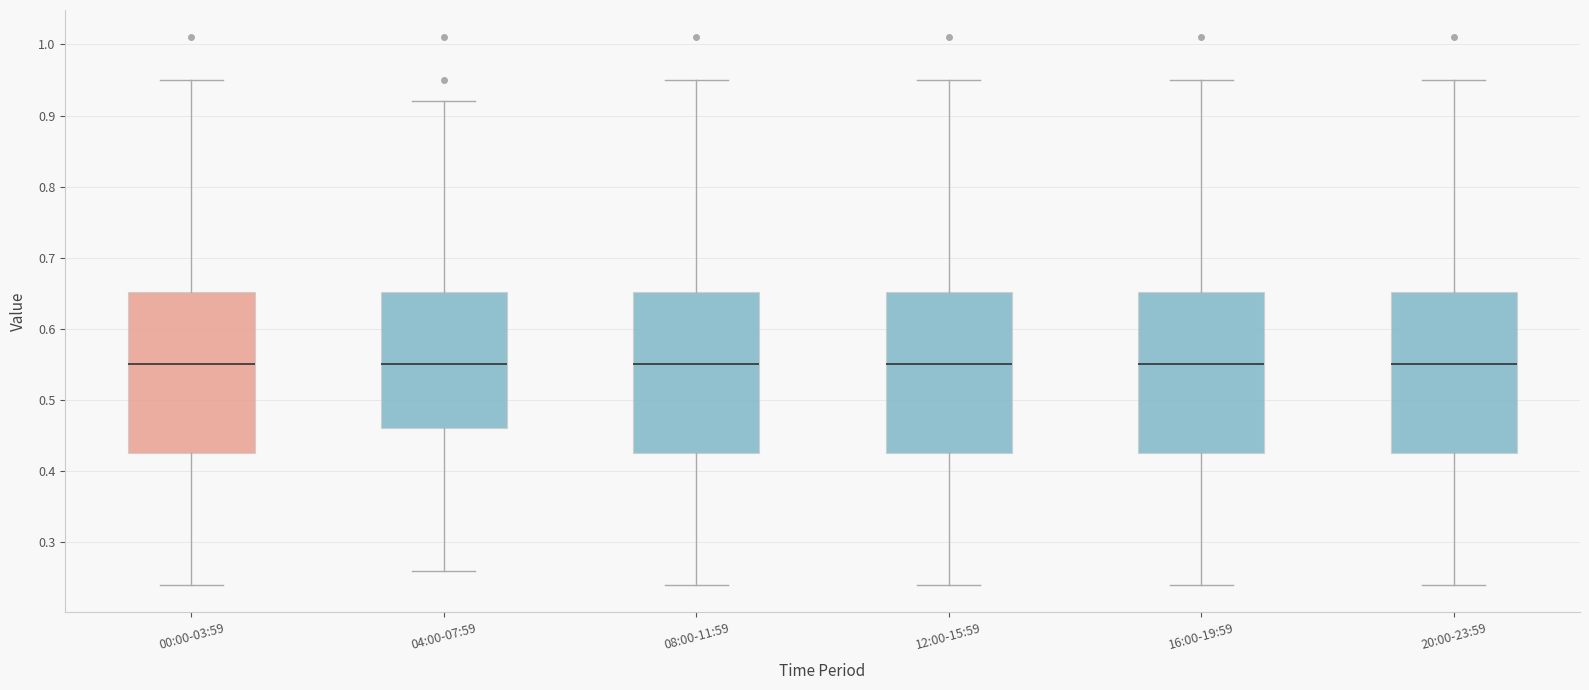

Reading left to right, transcribe this box plot: for each box, give where its median line is, the range the box spans, and where its two whiskers end, as read against the y-axis. The values are not printed on the chart, so give them approximately, as read against the axis.

00:00-03:59: median 0.55, box 0.43 to 0.65, whiskers 0.24 to 0.95
04:00-07:59: median 0.55, box 0.46 to 0.65, whiskers 0.26 to 0.92
08:00-11:59: median 0.55, box 0.43 to 0.65, whiskers 0.24 to 0.95
12:00-15:59: median 0.55, box 0.43 to 0.65, whiskers 0.24 to 0.95
16:00-19:59: median 0.55, box 0.43 to 0.65, whiskers 0.24 to 0.95
20:00-23:59: median 0.55, box 0.43 to 0.65, whiskers 0.24 to 0.95